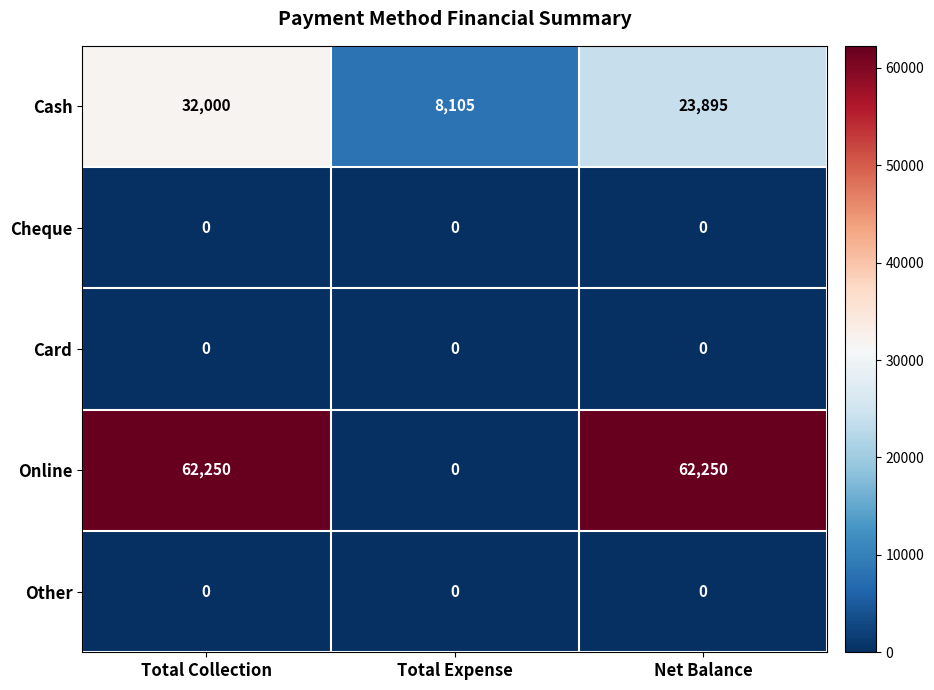

What is the difference between the Online values at Total Collection and Total Expense?

62250